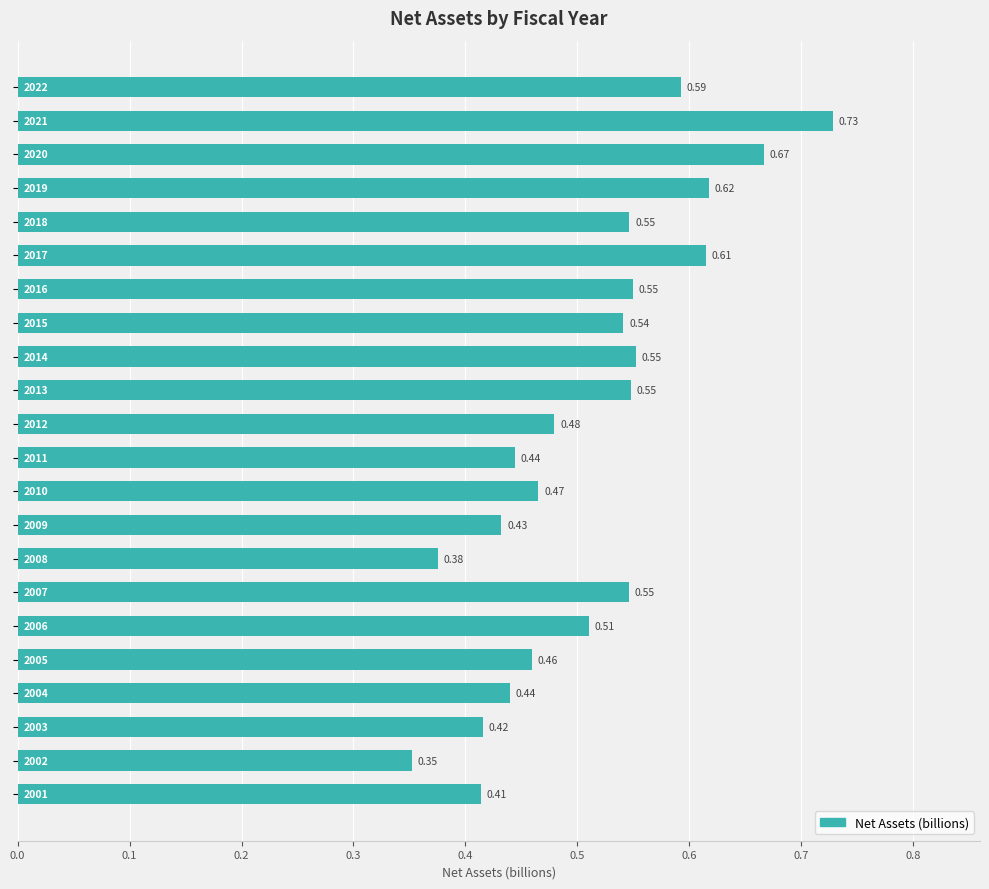

Does the chart contain stacked bars?

No